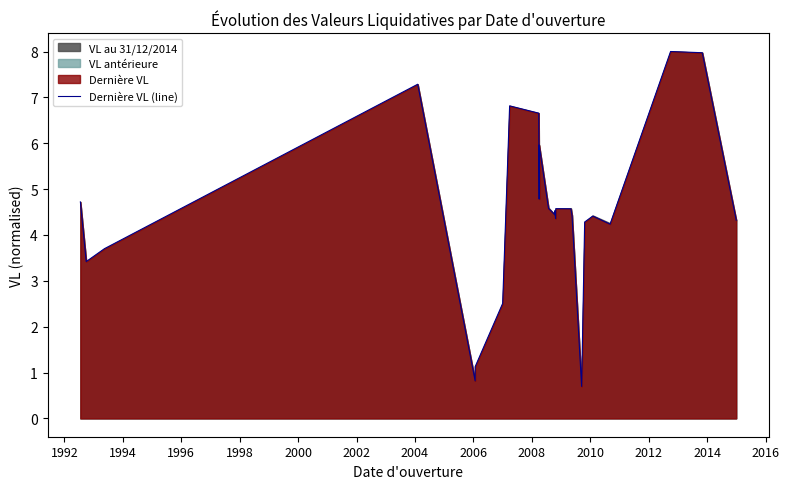

What is the difference between the maximum and minimum values?

7.3